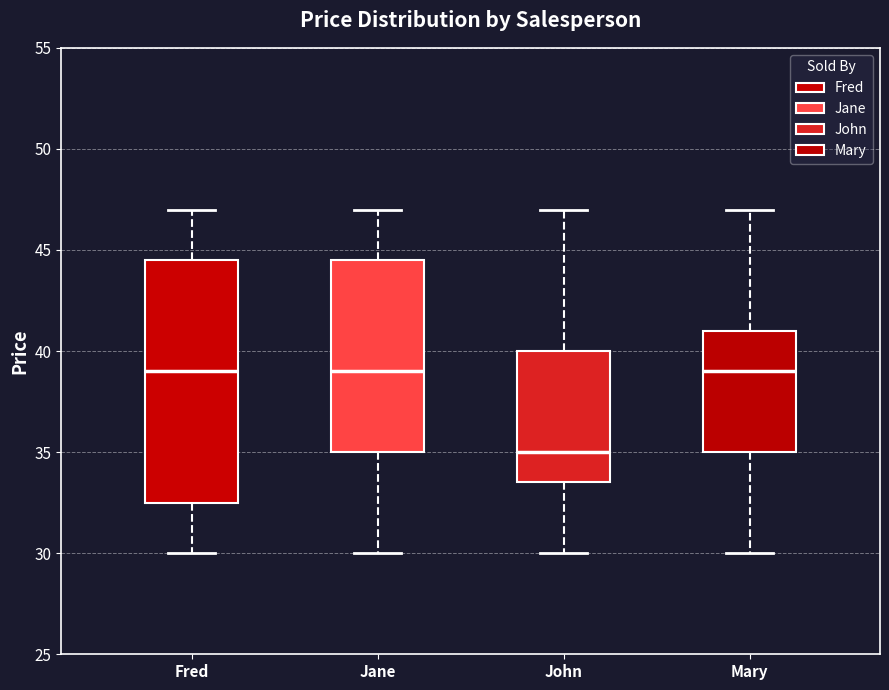

Comparing the boxes themselves (not the whiskers), which one is the tallest?

Fred